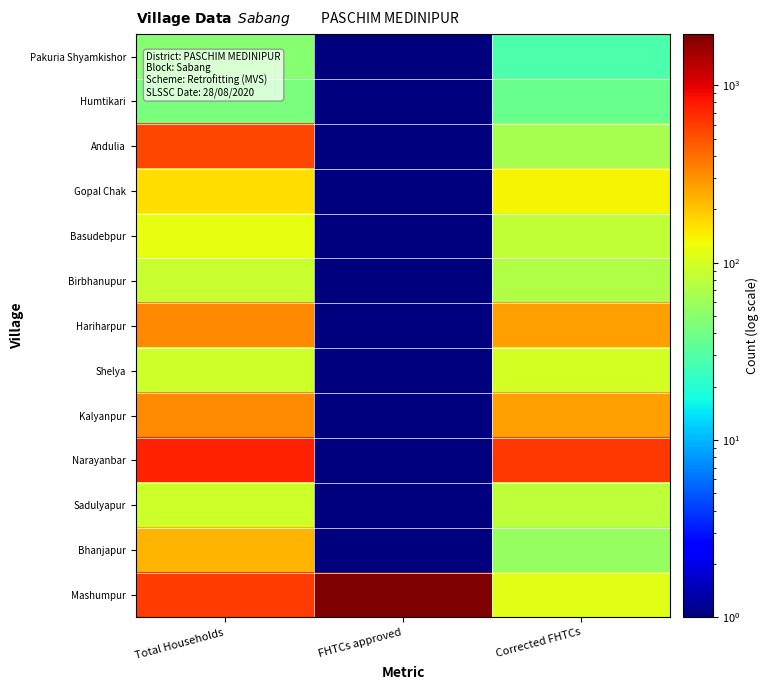

Which series has the widest spread of values?

Mashumpur